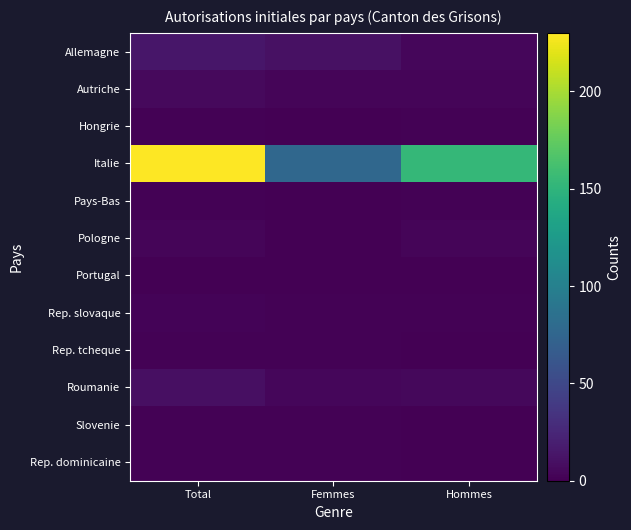

Reading right to left, list all the values displayed in this chart.

Allemagne: Hommes=4	Femmes=10	Total=14
Autriche: Hommes=3	Femmes=3	Total=6
Hongrie: Hommes=1	Femmes=0	Total=1
Italie: Hommes=153	Femmes=77	Total=230
Pays-Bas: Hommes=1	Femmes=0	Total=1
Pologne: Hommes=3	Femmes=0	Total=3
Portugal: Hommes=0	Femmes=0	Total=0
Rep. slovaque: Hommes=1	Femmes=1	Total=2
Rep. tcheque: Hommes=0	Femmes=1	Total=1
Roumanie: Hommes=5	Femmes=4	Total=9
Slovenie: Hommes=0	Femmes=1	Total=1
Rep. dominicaine: Hommes=0	Femmes=1	Total=1